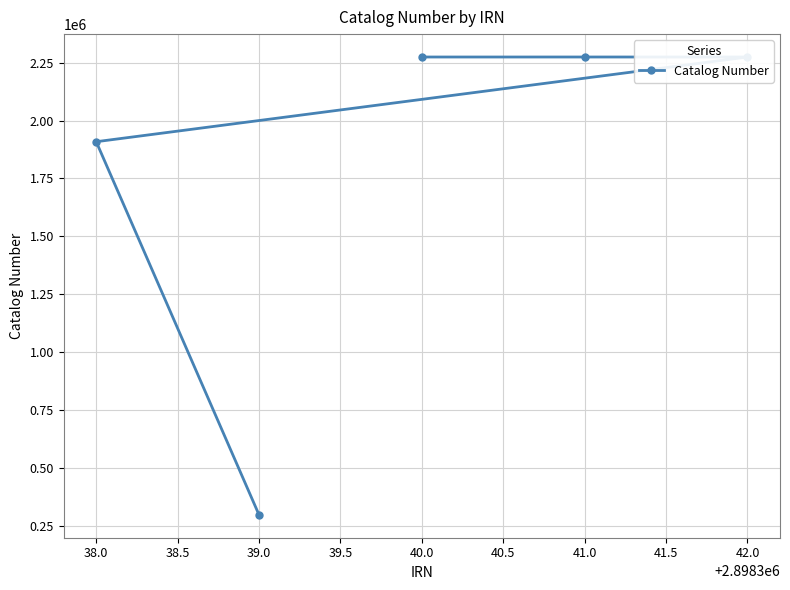

What is the minimum value shown in the chart?

297206